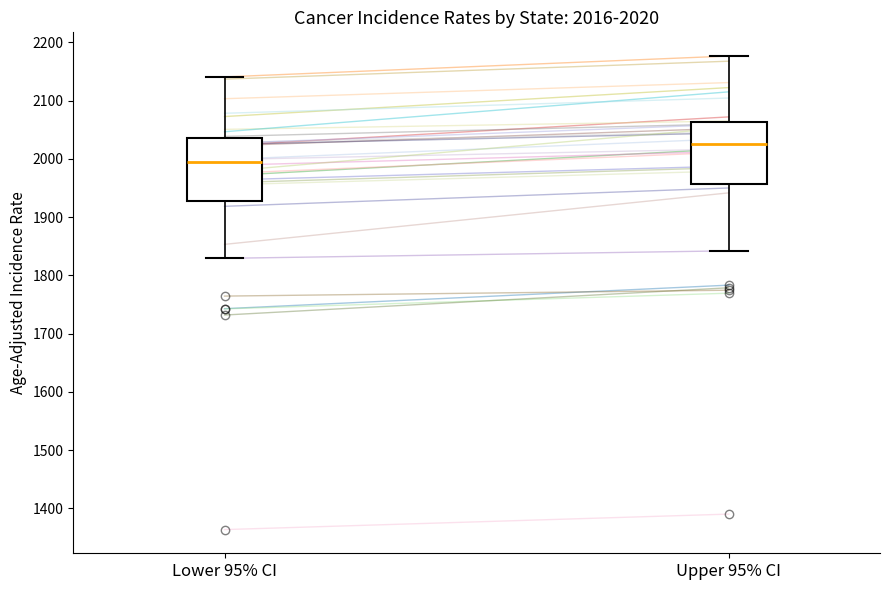

Which box has the lowest median line?

Lower 95% CI